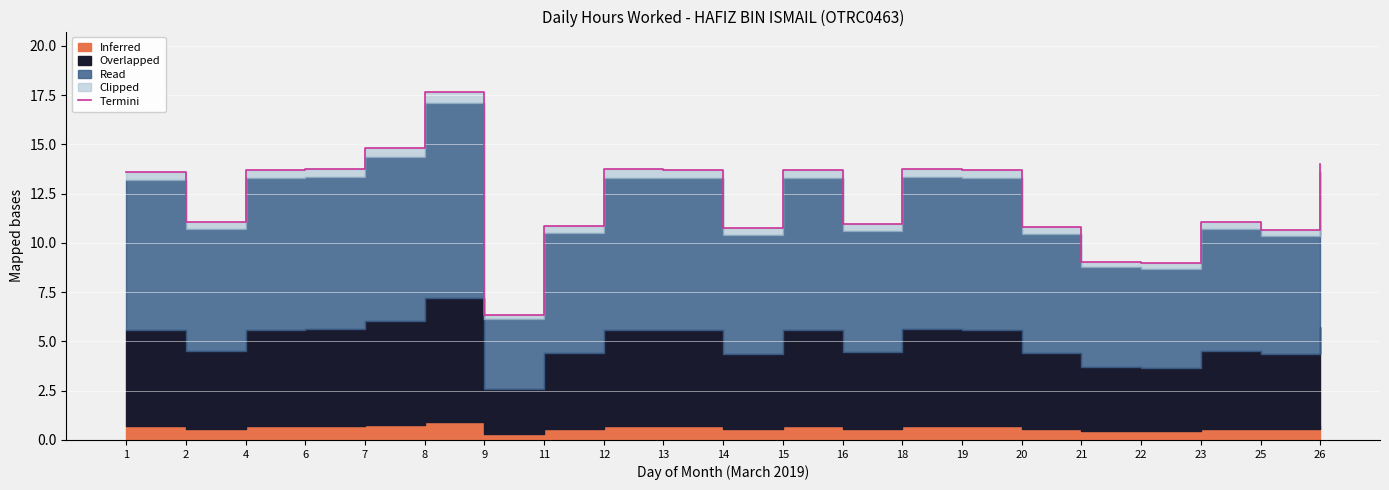

What is the ratio of the value at 4 to the value at 6?

1.0